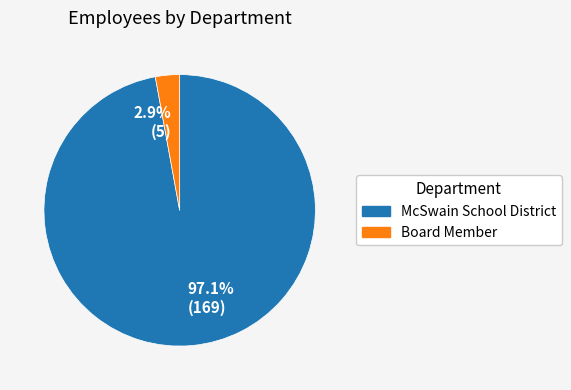

Rank the categories by value from highest to lowest.

McSwain School District, Board Member